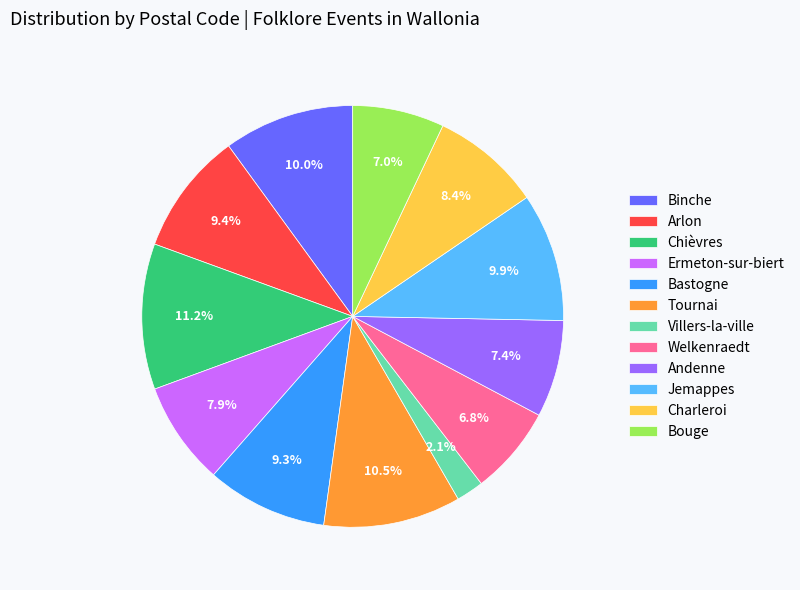

Count the number of slices in the pie.

12